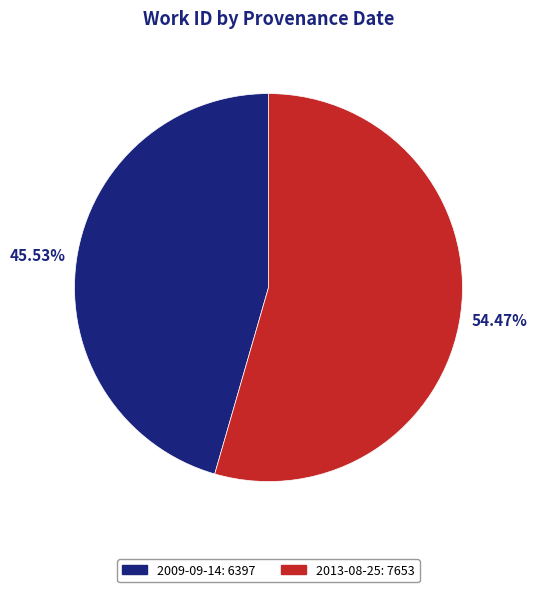

Rank the categories by value from highest to lowest.

2013-08-25, 2009-09-14